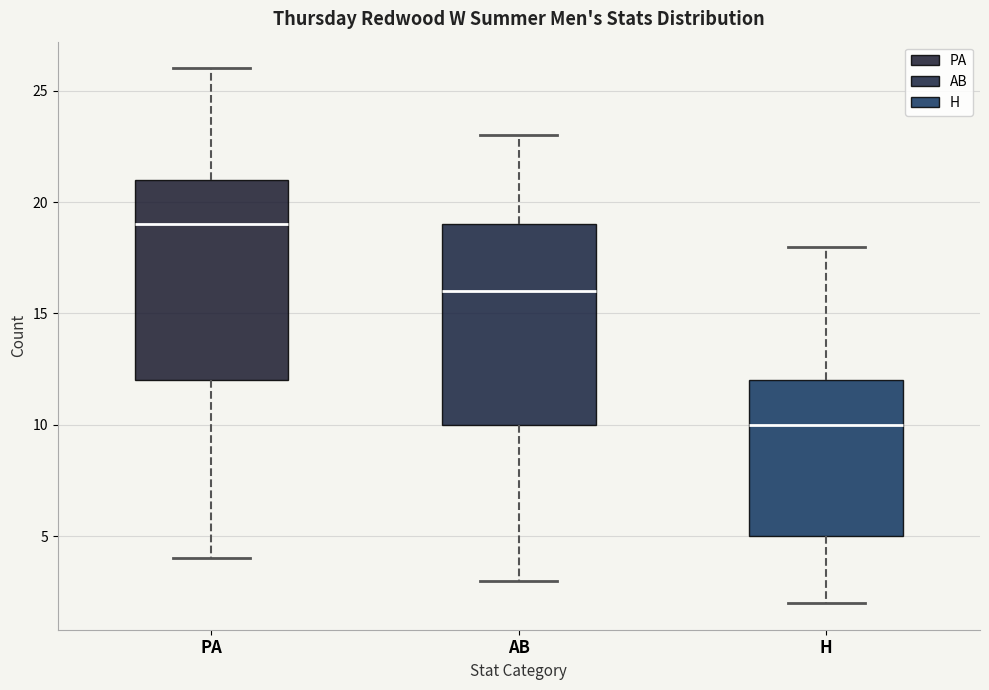

Reading left to right, transcribe this box plot: for each box, give where its median line is, the range the box spans, and where its two whiskers end, as read against the y-axis. The values are not printed on the chart, so give them approximately, as read against the axis.

PA: median 19, box 12 to 21, whiskers 4 to 26
AB: median 16, box 10 to 19, whiskers 3 to 23
H: median 10, box 5 to 12, whiskers 2 to 18